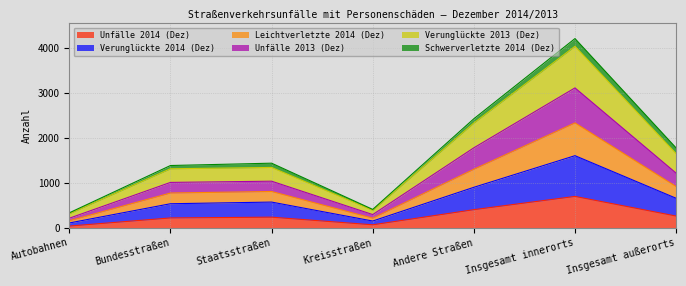

What is the maximum value for Unfälle 2014 (Dez)?

697